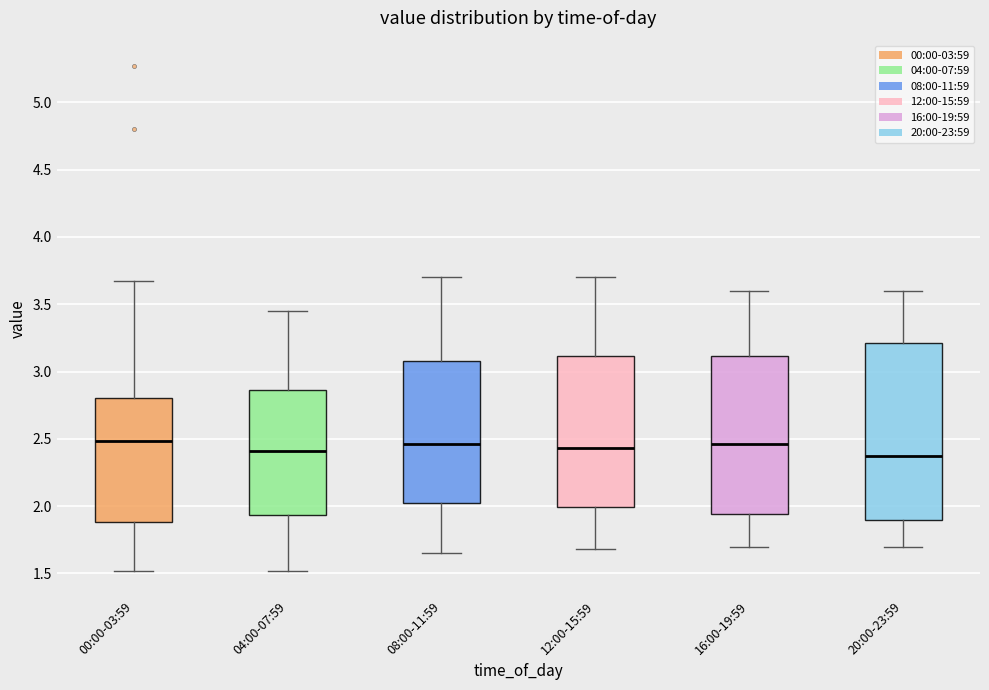

Reading left to right, transcribe this box plot: for each box, give where its median line is, the range the box spans, and where its two whiskers end, as read against the y-axis. The values are not printed on the chart, so give them approximately, as read against the axis.

00:00-03:59: median 2.50, box 1.90 to 2.80, whiskers 1.50 to 3.65
04:00-07:59: median 2.40, box 1.95 to 2.85, whiskers 1.50 to 3.45
08:00-11:59: median 2.45, box 2.05 to 3.10, whiskers 1.65 to 3.70
12:00-15:59: median 2.45, box 2.00 to 3.10, whiskers 1.70 to 3.70
16:00-19:59: median 2.45, box 1.95 to 3.10, whiskers 1.70 to 3.60
20:00-23:59: median 2.40, box 1.90 to 3.20, whiskers 1.70 to 3.60